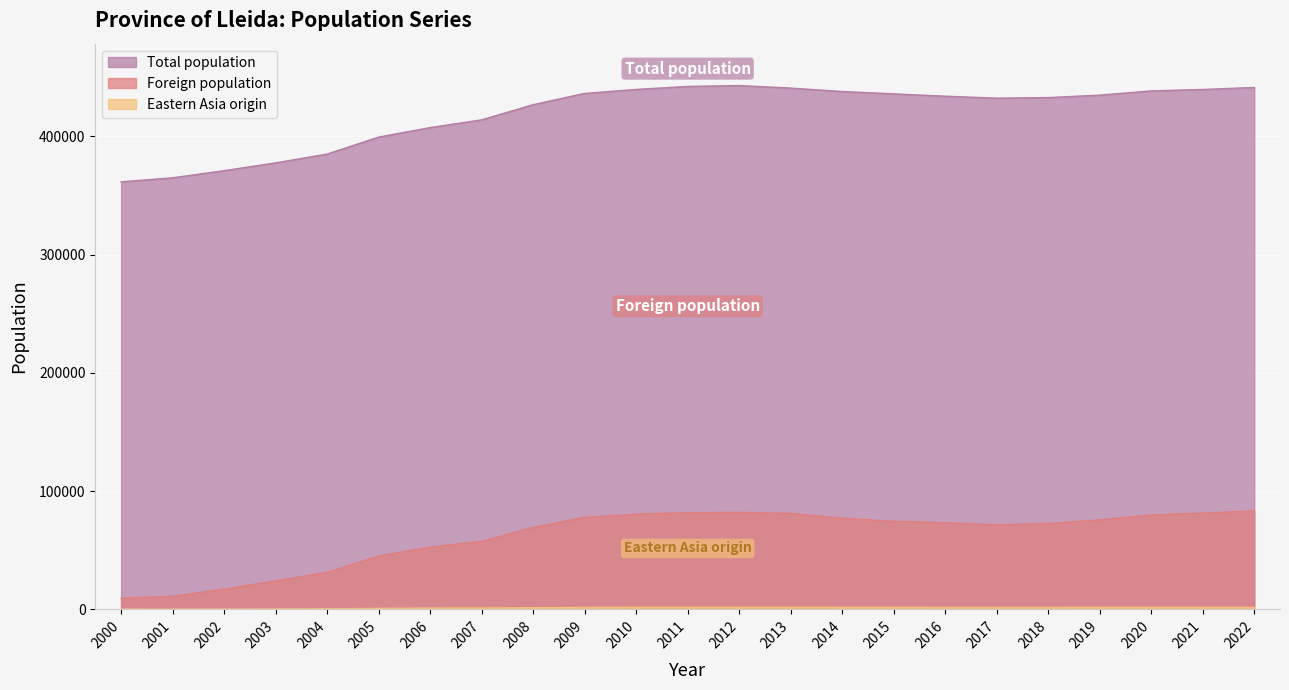

True or false: Total population and Eastern Asia origin intersect in this chart.

False